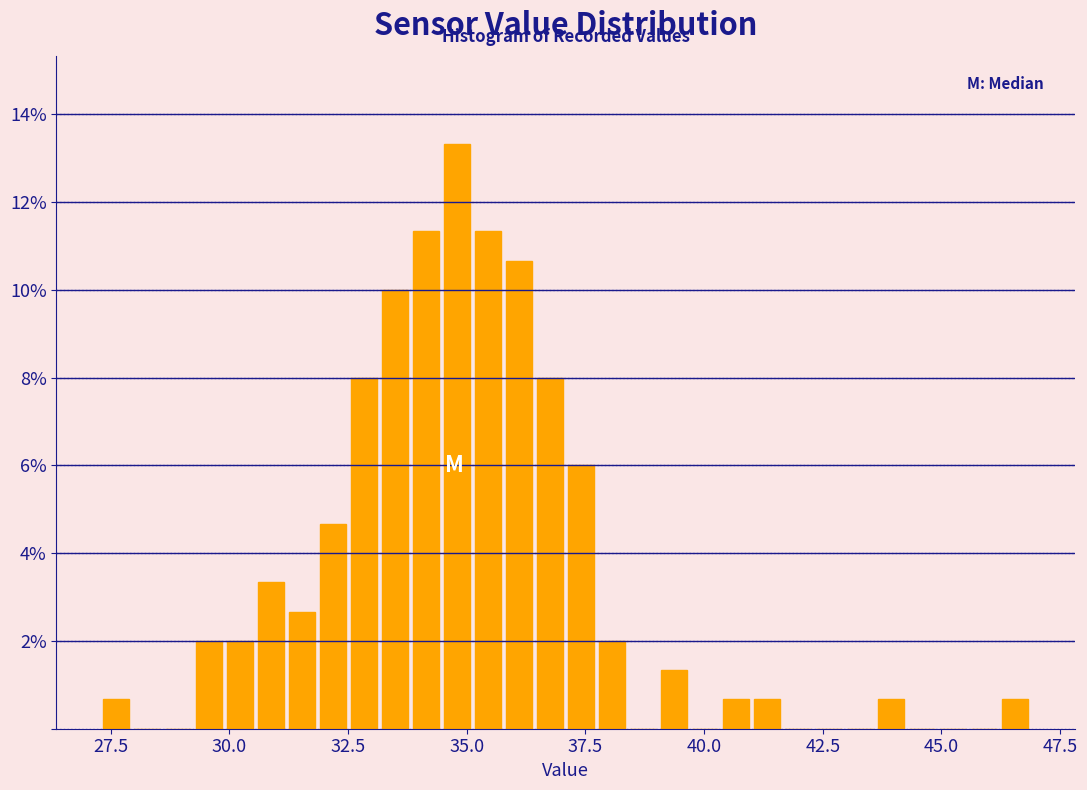

Around what value on the x-axis is the tallest bar? Give the approximate position of its centre, as read against the axis.

35.0